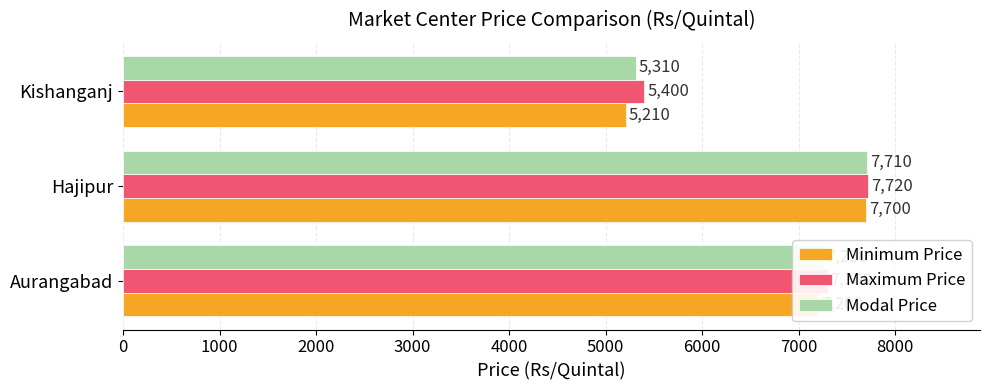

At which label does Modal Price reach its peak?

Hajipur